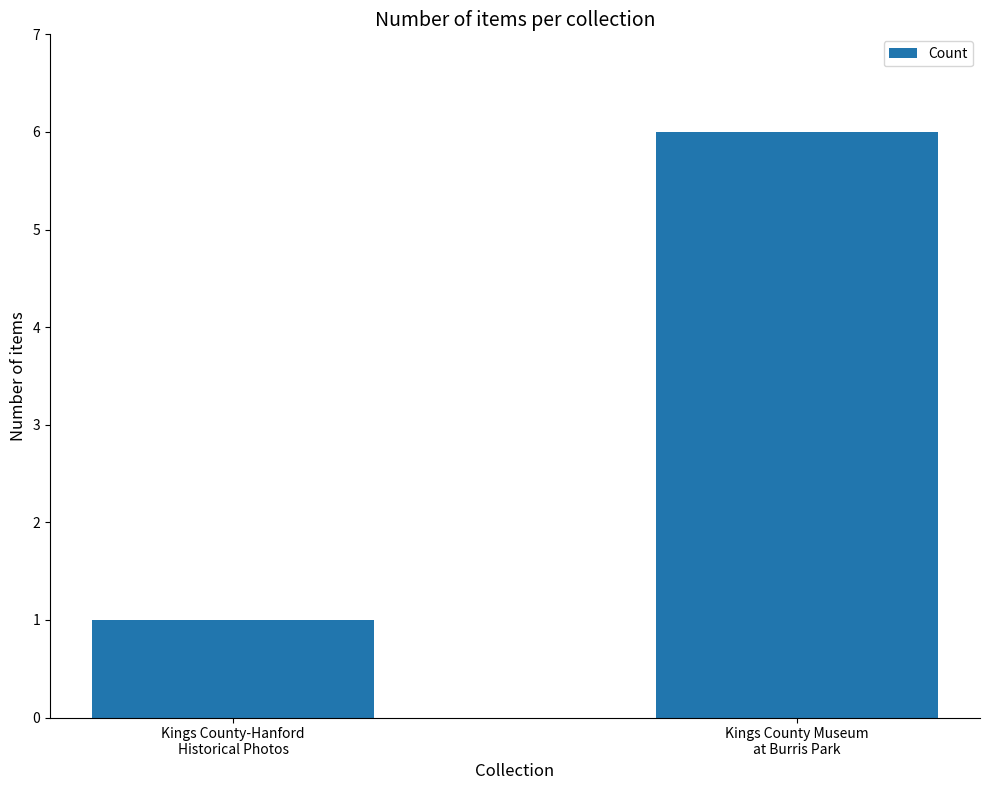

Reading left to right, transcribe all the data shown in this chart.

1	6